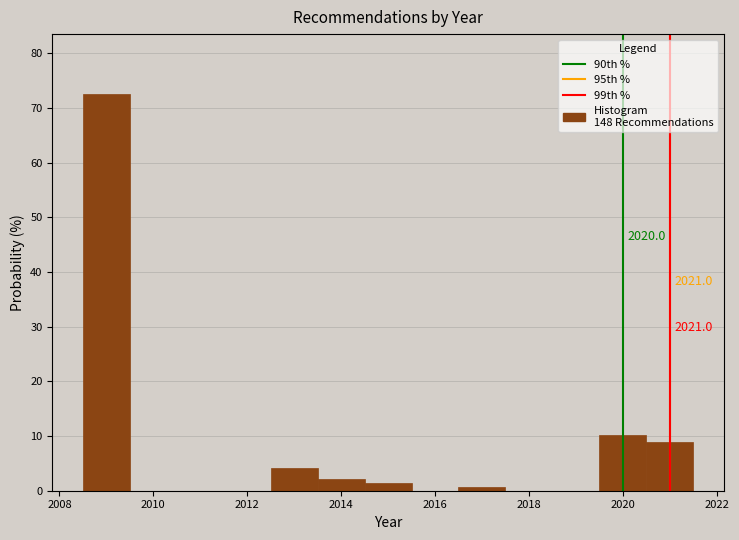

Over which range of the x-axis is the bar tallest?

2008.5 to 2009.5